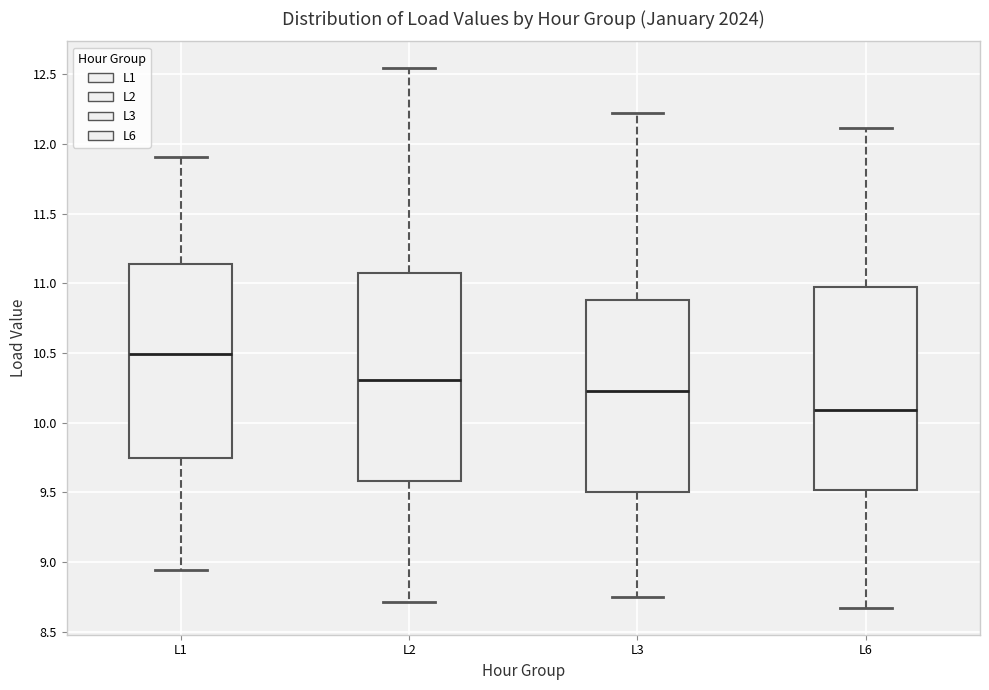

Where does the upper whisker of the box for L2 end on the y-axis? The values are not printed on the chart, so give them approximately, as read against the axis.

12.55